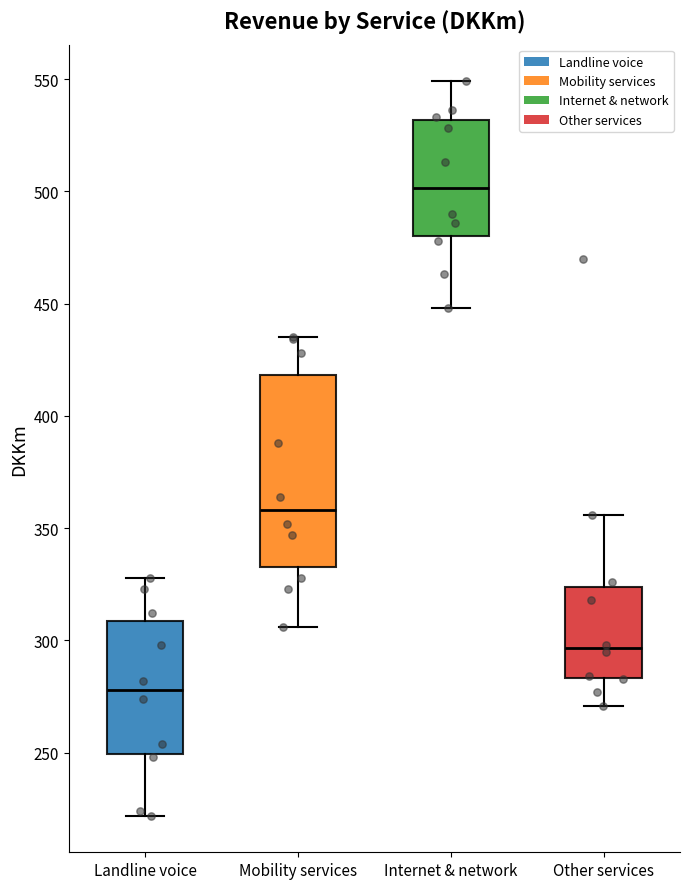

Where does the upper whisker of the box for Mobility services end on the y-axis? The values are not printed on the chart, so give them approximately, as read against the axis.

435